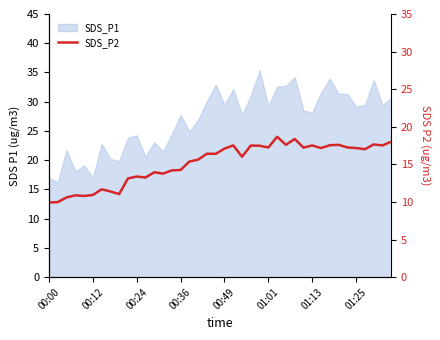

How many values exceed 16?

22